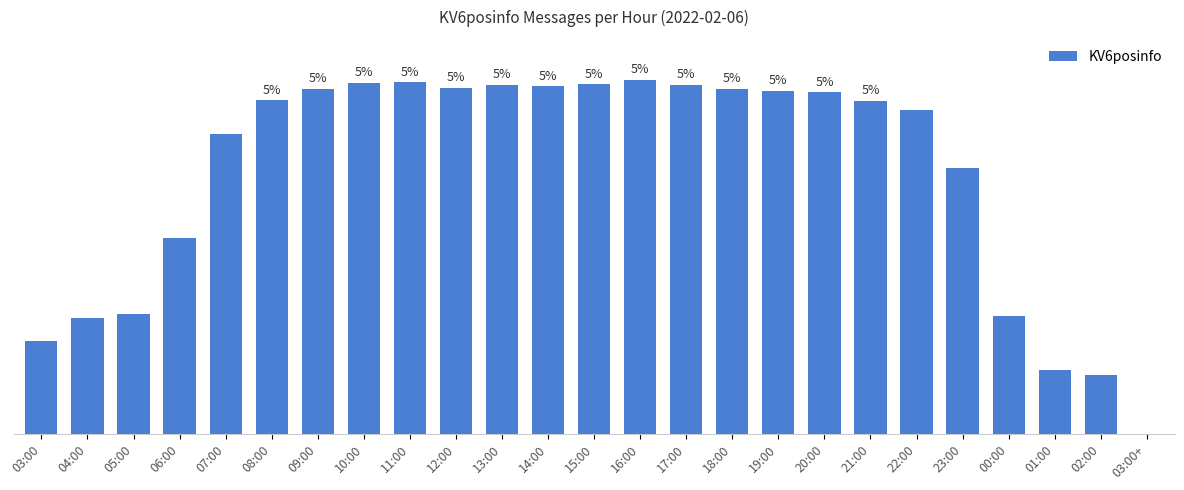

True or false: the data shows 69524 at 09:00.

False